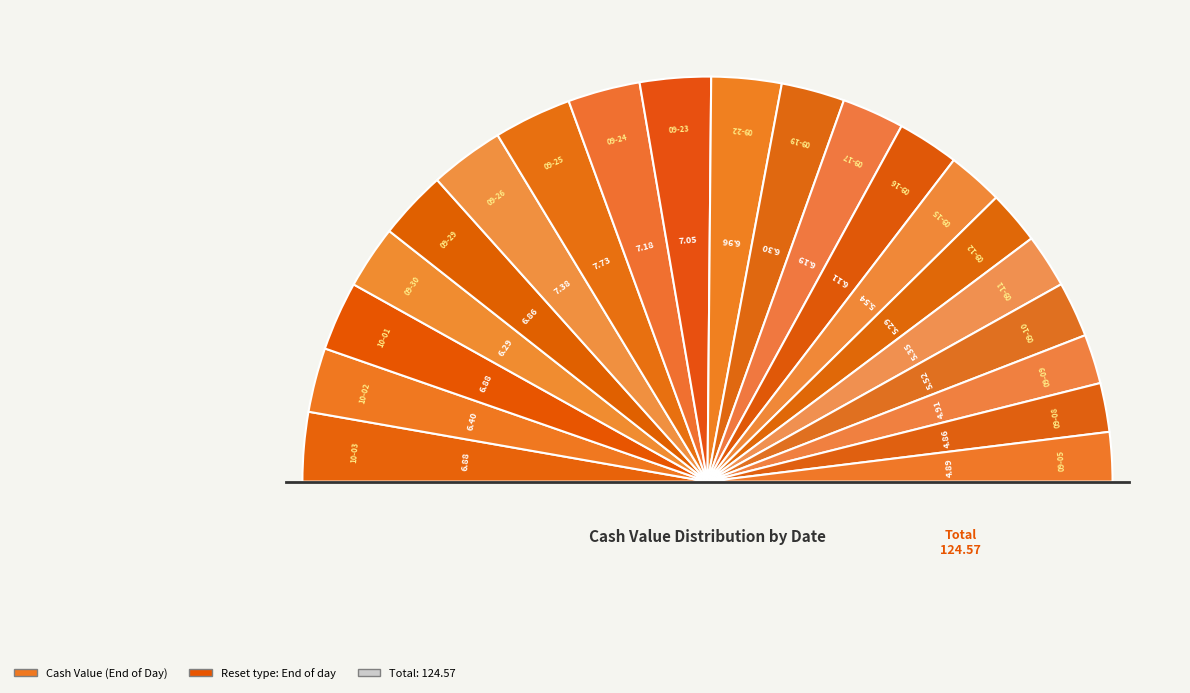

Approximately how many times larger is the value at 2025-09-11 compared to 2025-09-08?

1.1